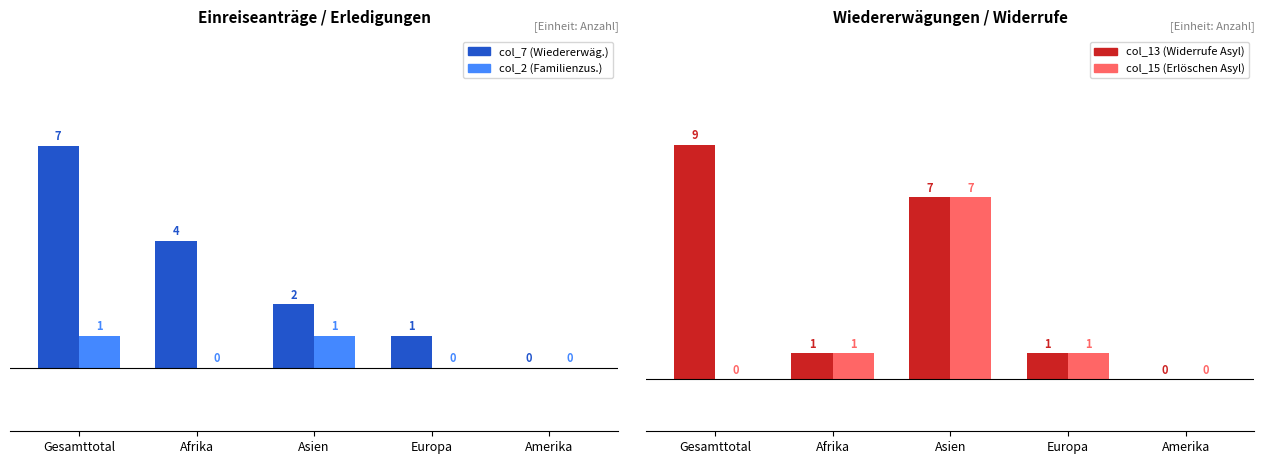

What is the maximum value for col_7 (Wiedererwäg.)?

7